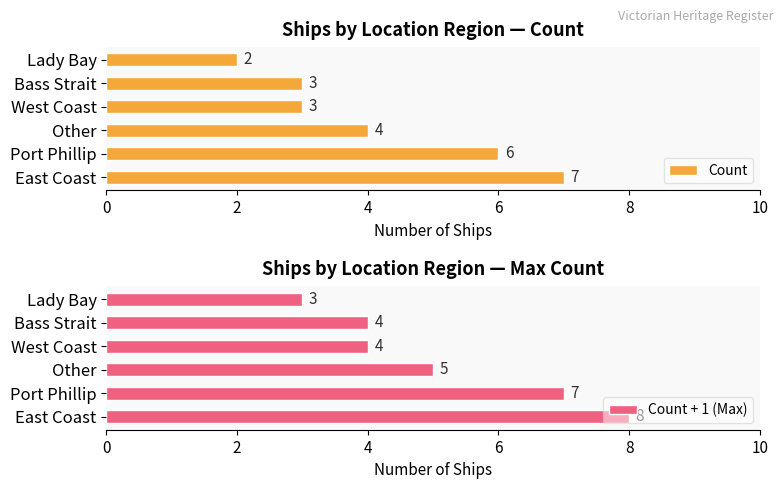

What is the maximum value for Count?

7